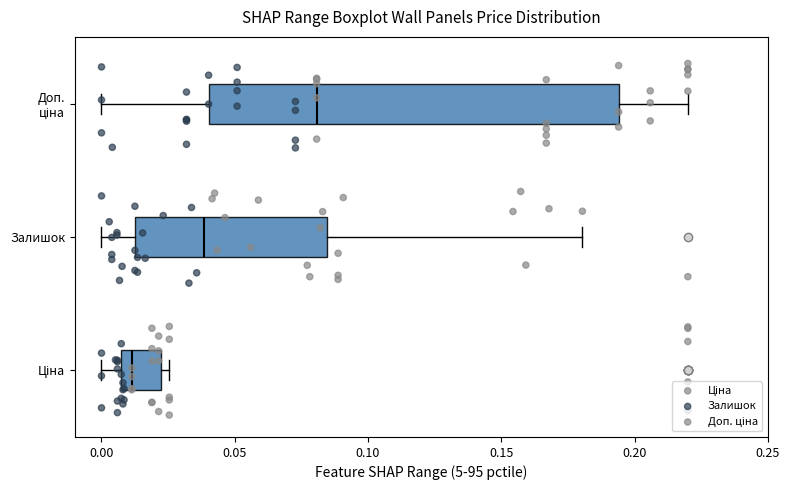

Comparing the boxes themselves (not the whiskers), which one is the widest?

Доп. ціна